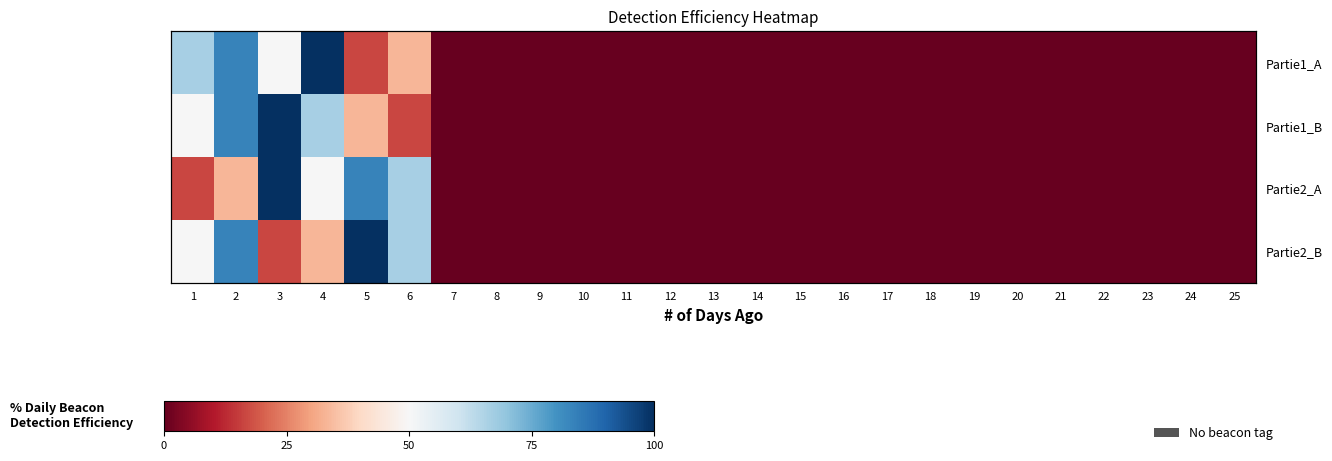

The value of Partie1_A at 17 is 0.0. True or false?

True